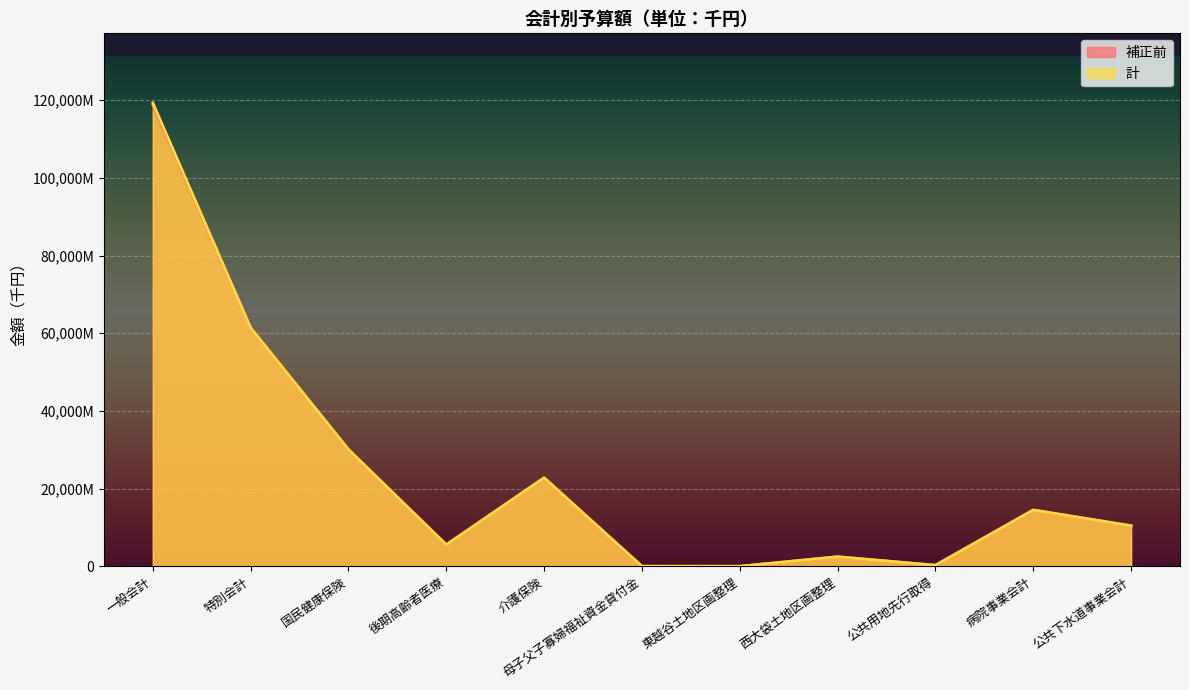

What is the difference between the maximum and minimum values in the 補正前 series?

118716100